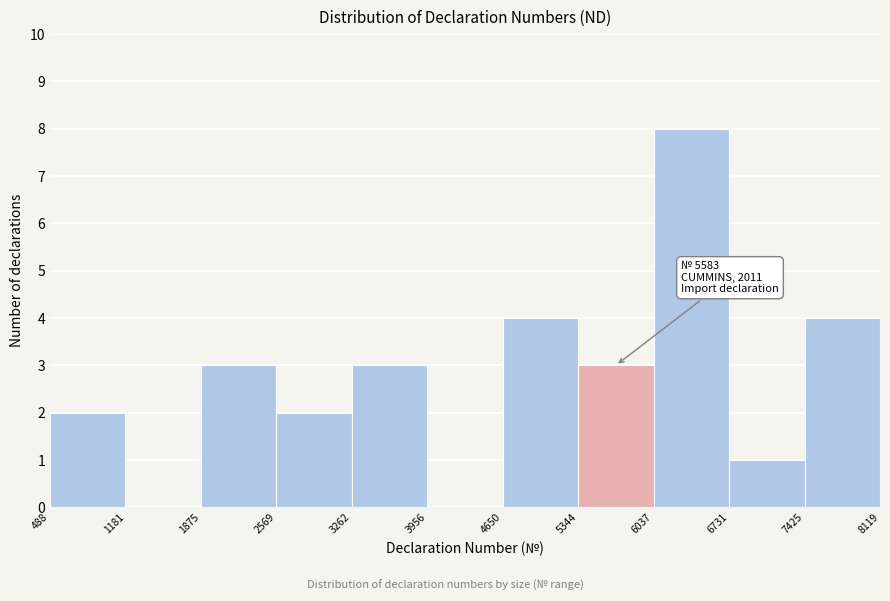

Which range on the x-axis has the tallest bar?

6037 to 6731